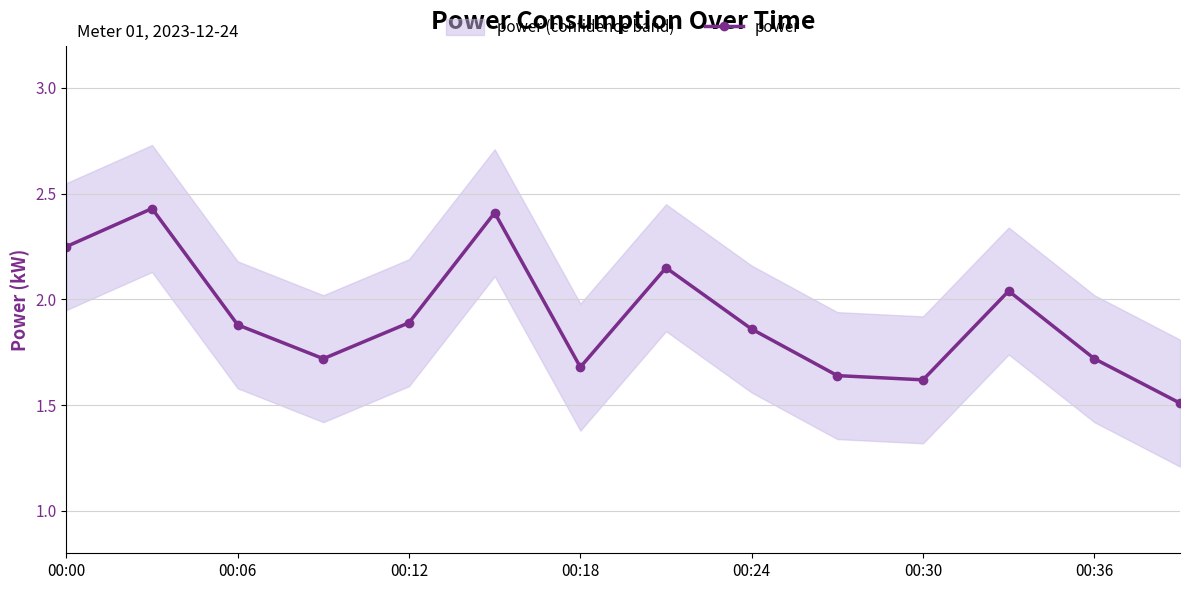

True or false: power has a value of 1.7 at 00:36.

True